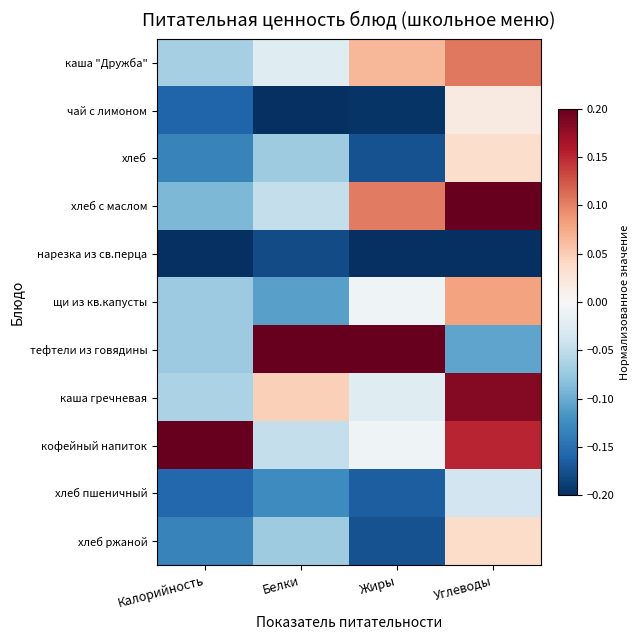

Rank the series at Жиры from highest to lowest value.

тефтели из говядины, хлеб с маслом, каша "Дружба", щи из кв.капусты, кофейный напиток, каша гречневая, хлеб пшеничный, хлеб, хлеб ржаной, чай с лимоном, нарезка из св.перца